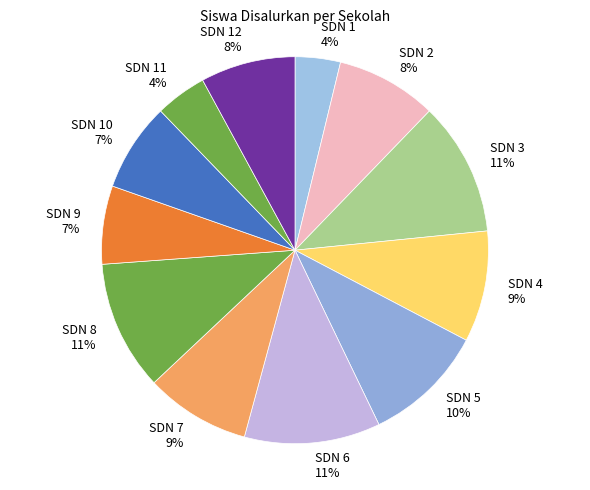

Between SDN 4 and SDN 5, which is larger?

SDN 5